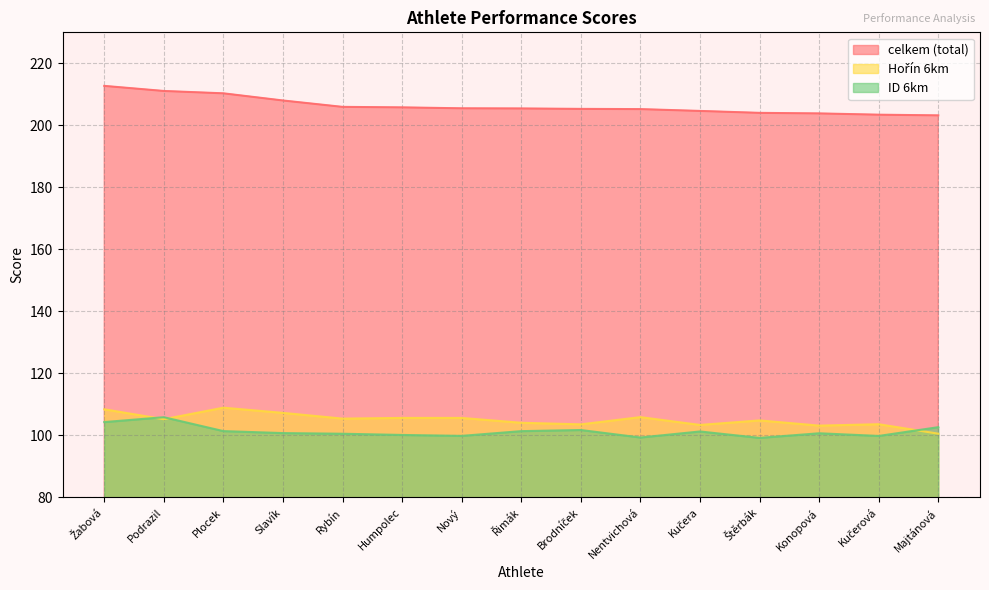

Which has a higher value, Humpolec or Majtánová?

Humpolec